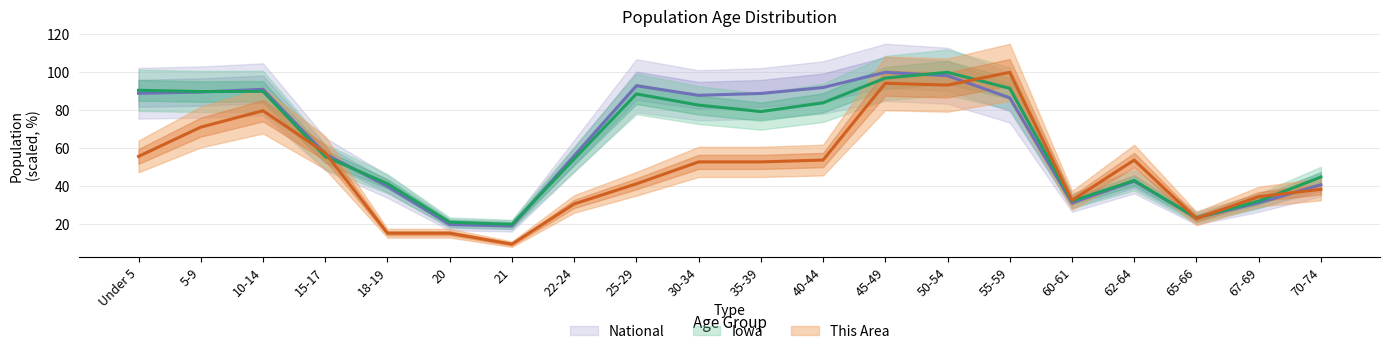

Is the value of National at 18-19 greater than the value of Iowa at Under 5?

No